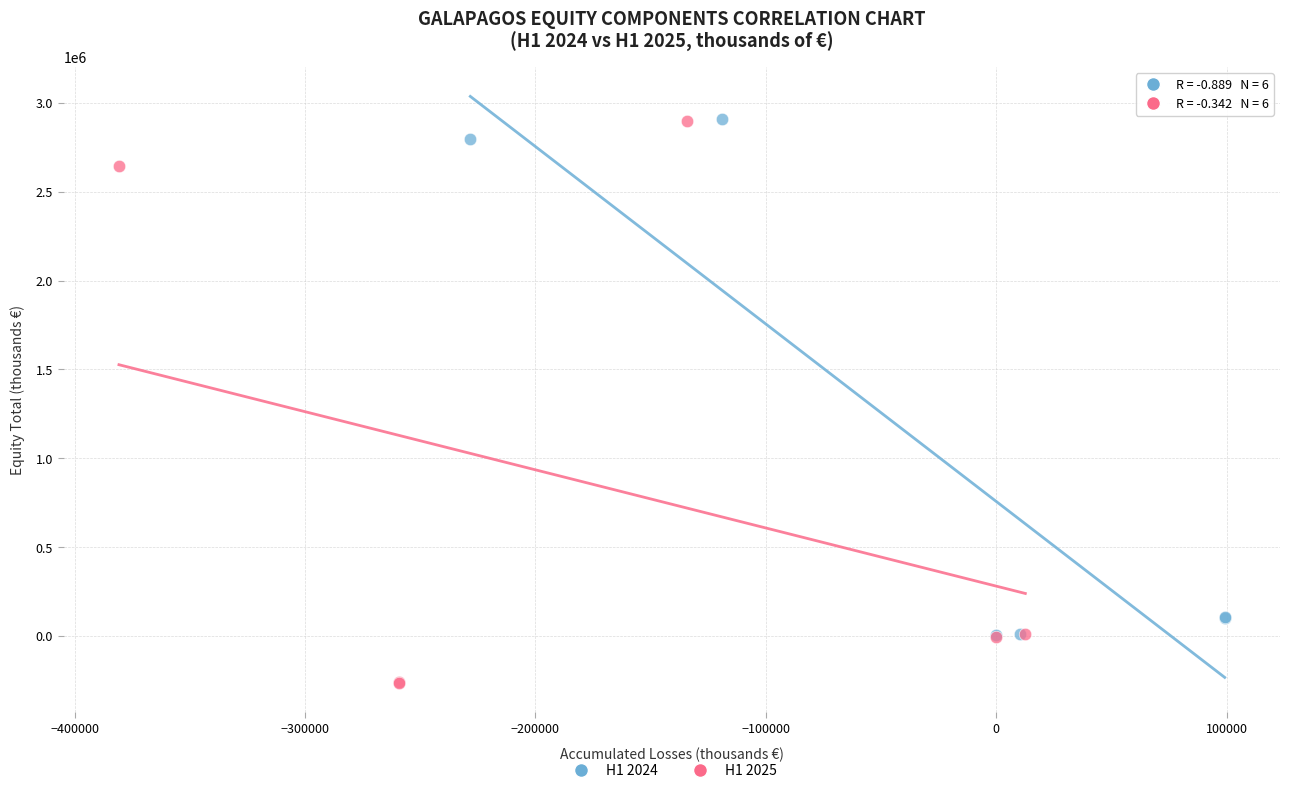

Which series reaches the minimum Y coordinate?

H1 2025